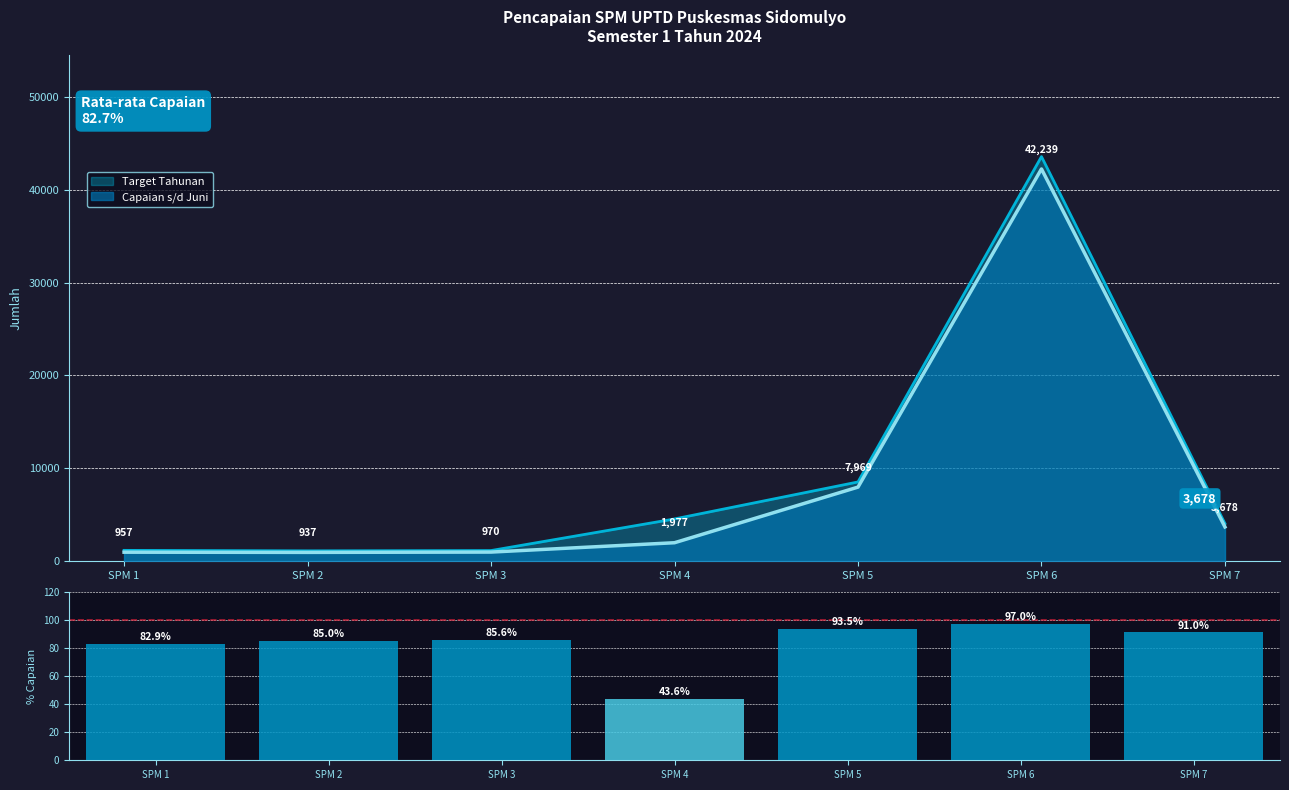

What is the change in value from SPM 2 to SPM 7?

+6.0